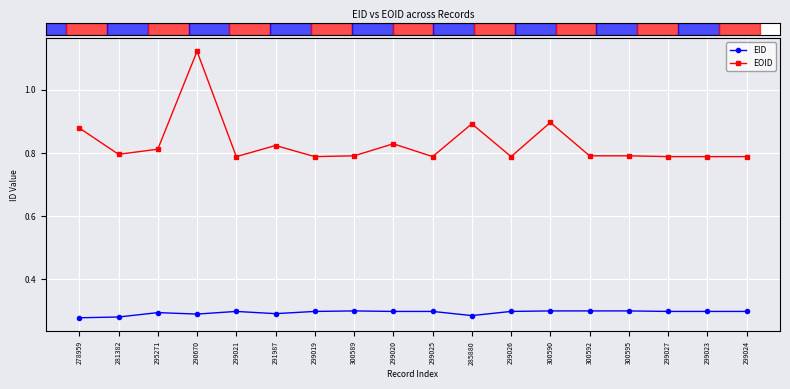

What is the label of the 7th point from the left?

299019